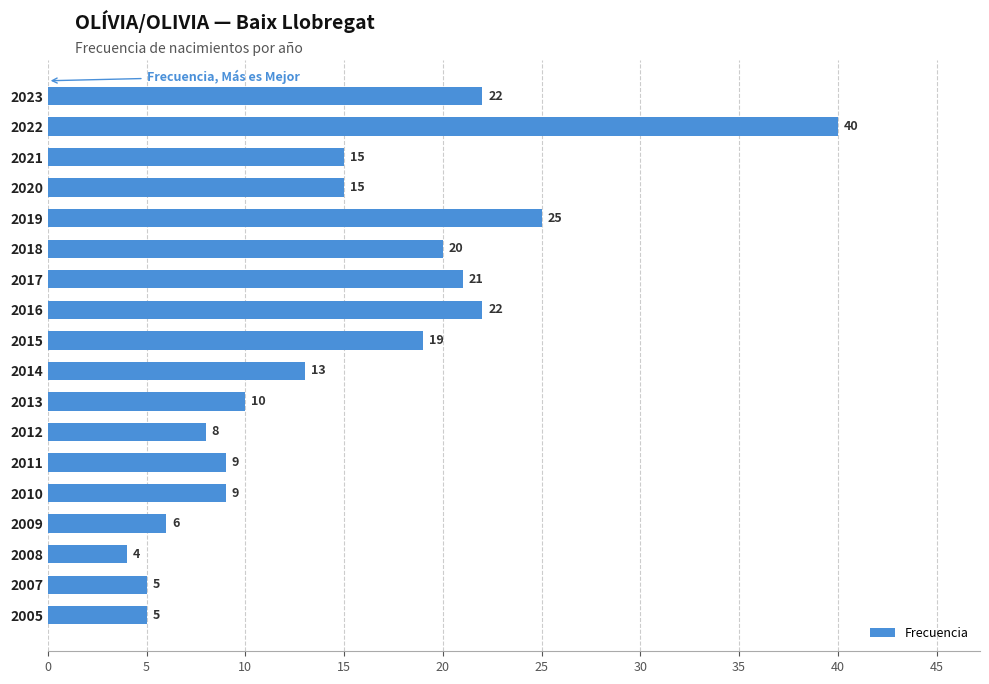

What is the value of the 13th bar from the top?

9